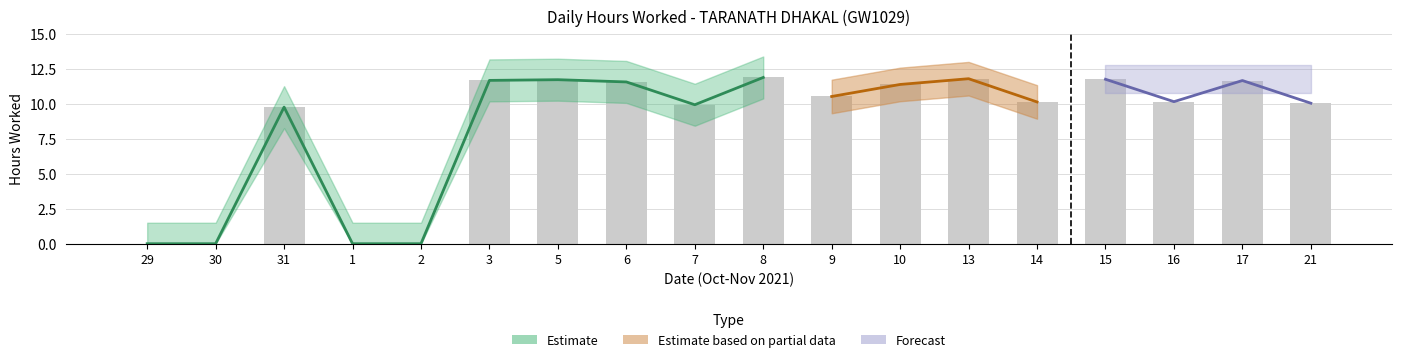

Does the chart contain any negative values?

No